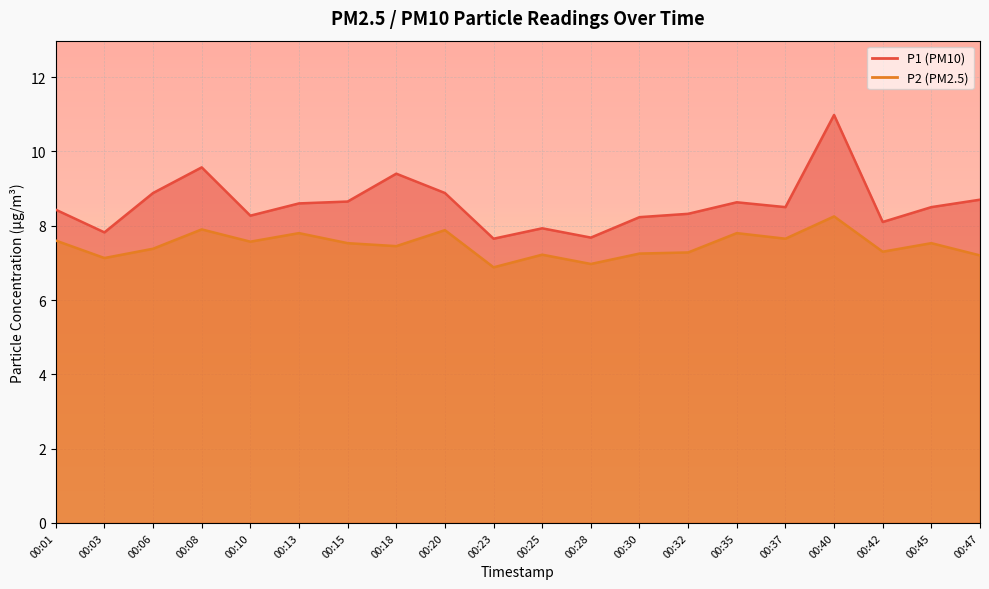

What is the sum of the P1 values at 00:45 and 00:08?

18.1